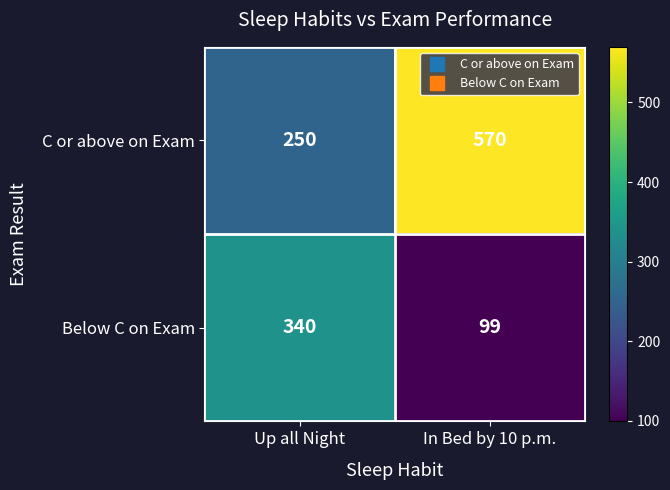

Which category has the lowest value in the C or above on Exam series?

Up all Night